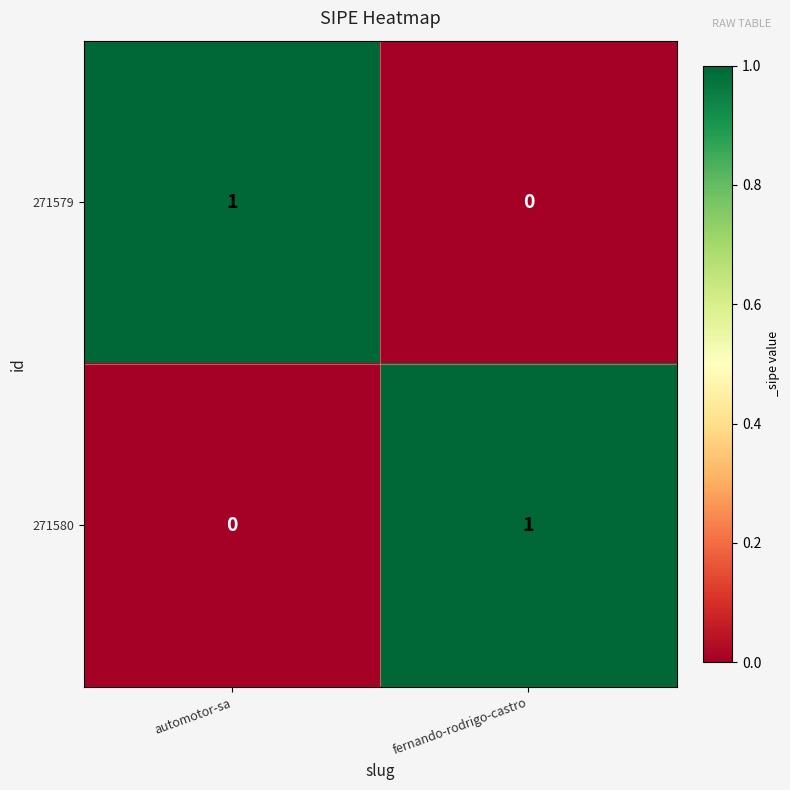

Count the number of data series in this chart.

2